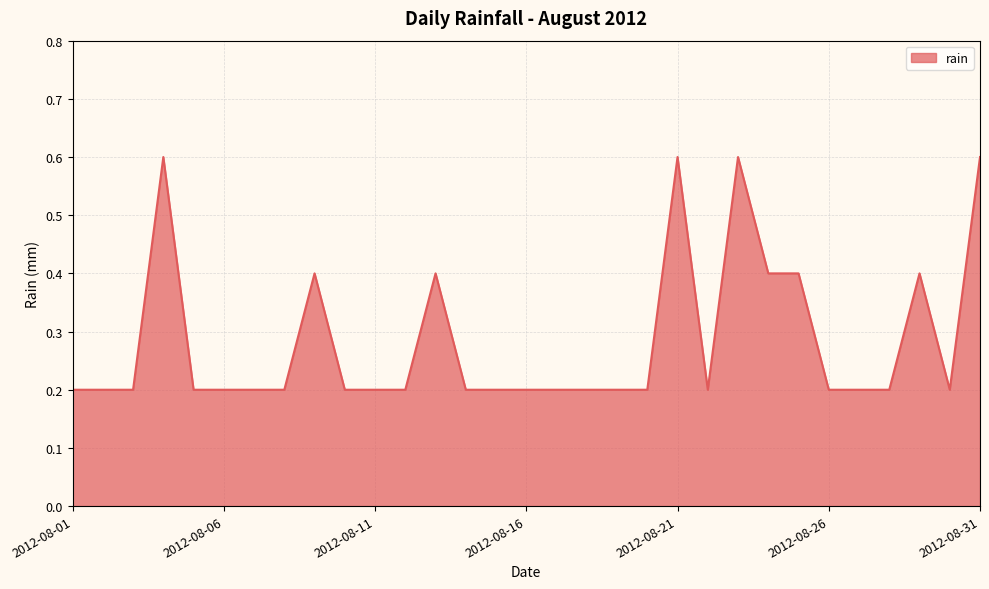

What is the difference between the maximum and minimum values?

0.4